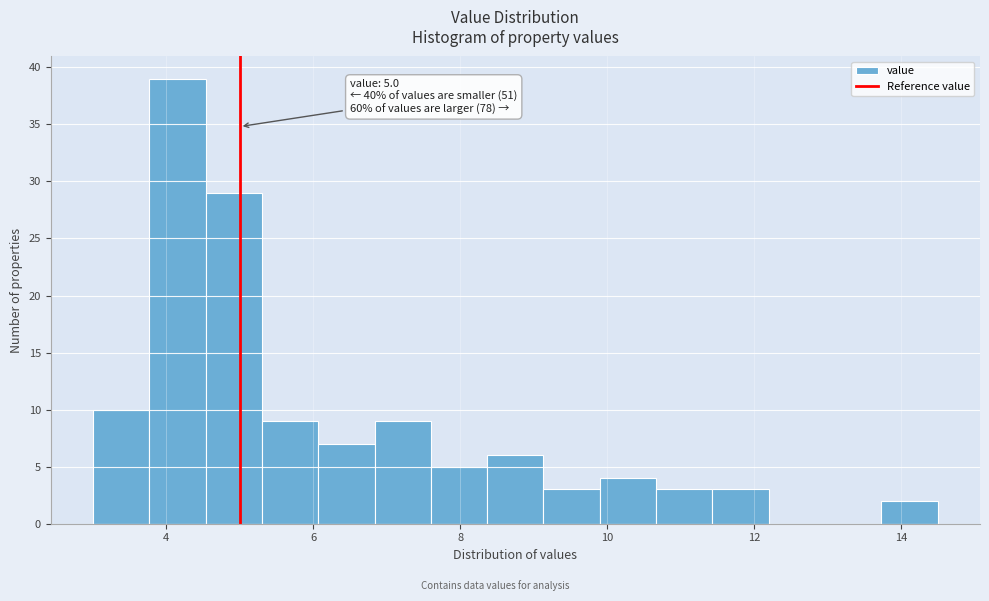

Read against the x-axis, roughly where is the centre of the tallest bar?

4.2